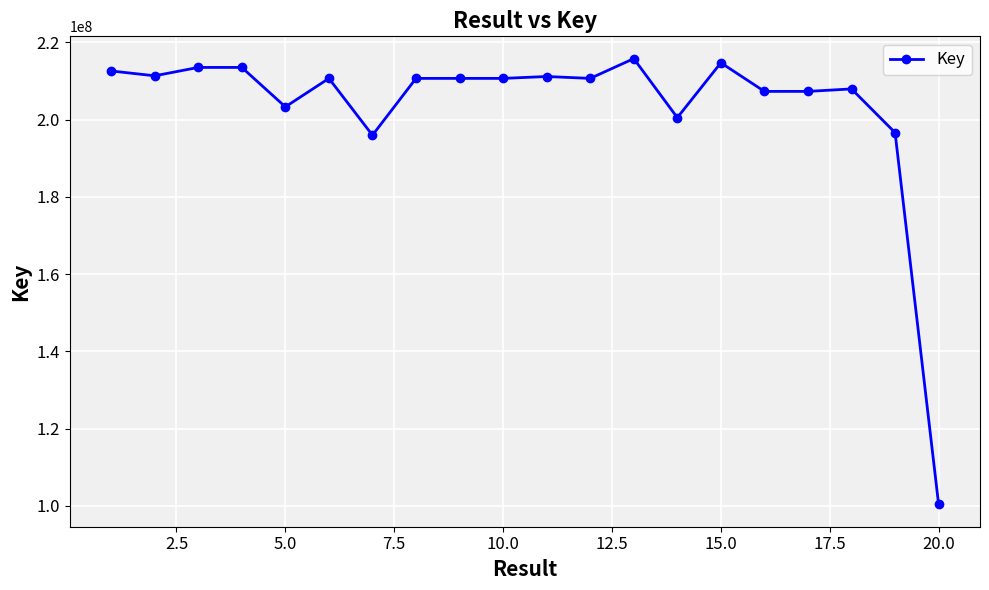

True or false: the data has more than 1 interior local peaks.

True